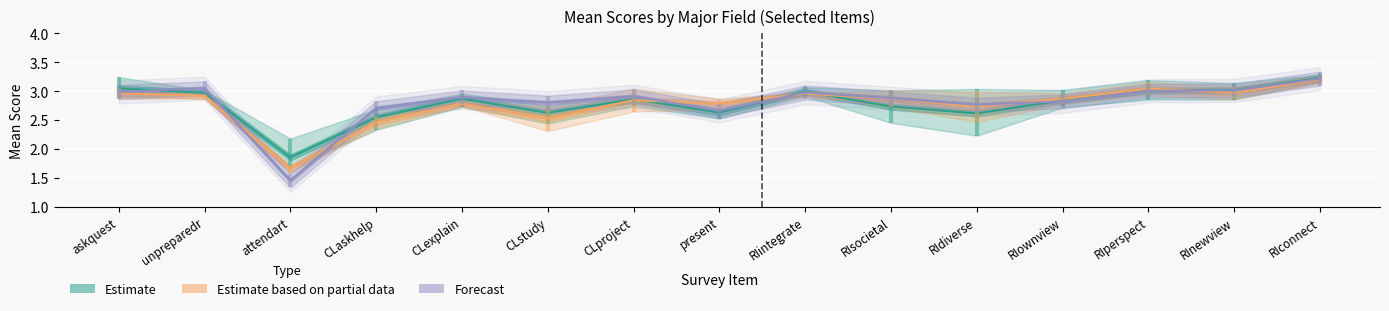

Which series has the largest total across all categories?

Forecast